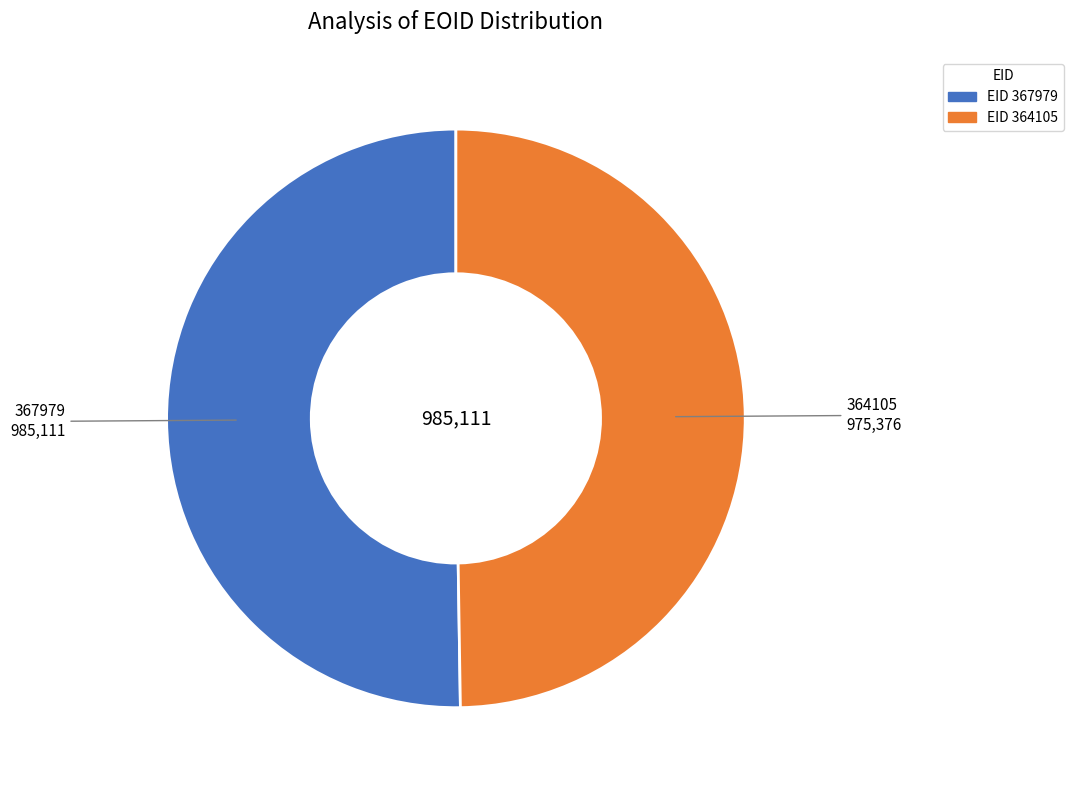

How many segments does this pie chart have?

2